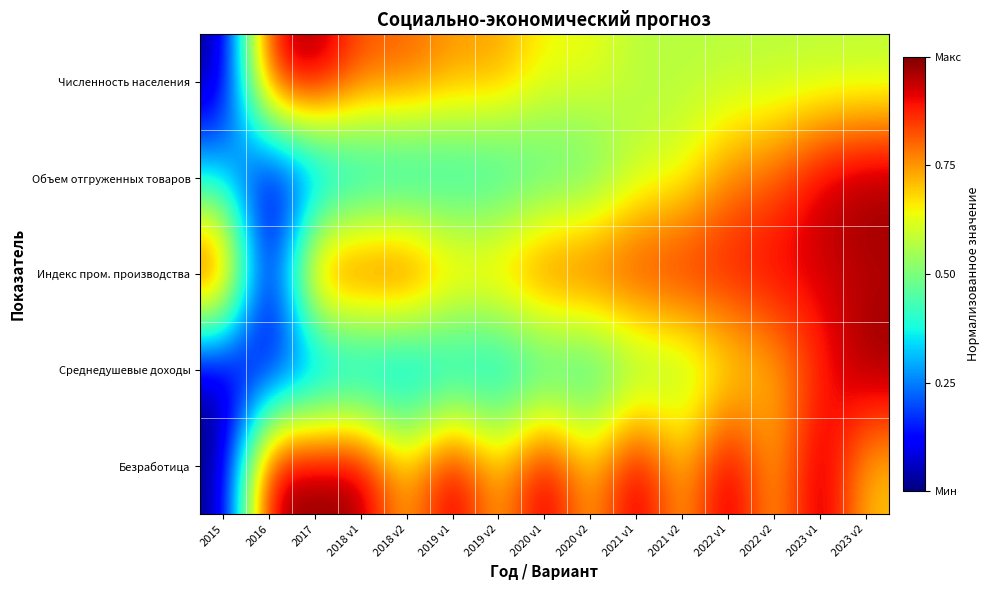

Reading left to right, what are all the values shown in this chart?

Численность населения: 2015=0.0	2016=0.9	2017=1.0	2018 v1=0.8	2018 v2=0.8	2019 v1=0.7	2019 v2=0.7	2020 v1=0.6	2020 v2=0.6	2021 v1=0.6	2021 v2=0.6	2022 v1=0.6	2022 v2=0.6	2023 v1=0.6	2023 v2=0.6
Объем отгруженных товаров: 2015=0.3	2016=0.0	2017=0.1	2018 v1=0.3	2018 v2=0.3	2019 v1=0.3	2019 v2=0.3	2020 v1=0.4	2020 v2=0.4	2021 v1=0.6	2021 v2=0.6	2022 v1=0.8	2022 v2=0.8	2023 v1=0.9	2023 v2=1.0
Индекс пром. производства: 2015=1.0	2016=0.0	2017=0.9	2018 v1=0.9	2018 v2=0.9	2019 v1=0.8	2019 v2=0.8	2020 v1=0.9	2020 v2=0.9	2021 v1=0.9	2021 v2=0.9	2022 v1=0.9	2022 v2=0.9	2023 v1=0.9	2023 v2=0.9
Среднедушевые доходы: 2015=0.0	2016=0.1	2017=0.1	2018 v1=0.2	2018 v2=0.2	2019 v1=0.3	2019 v2=0.3	2020 v1=0.3	2020 v2=0.3	2021 v1=0.5	2021 v2=0.5	2022 v1=0.6	2022 v2=0.7	2023 v1=0.9	2023 v2=1.0
Безработица: 2015=0.0	2016=1.0	2017=1.0	2018 v1=1.0	2018 v2=0.7	2019 v1=1.0	2019 v2=0.7	2020 v1=1.0	2020 v2=0.7	2021 v1=1.0	2021 v2=0.7	2022 v1=1.0	2022 v2=0.7	2023 v1=1.0	2023 v2=0.7